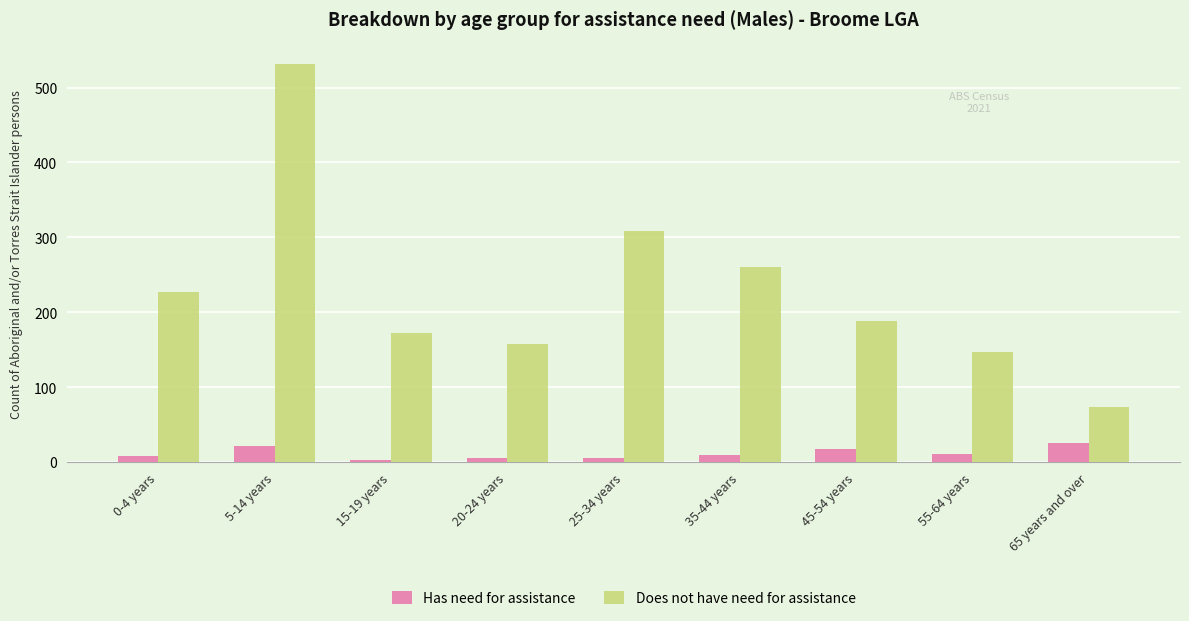

What are all the series names shown in the legend?

Has need for assistance, Does not have need for assistance